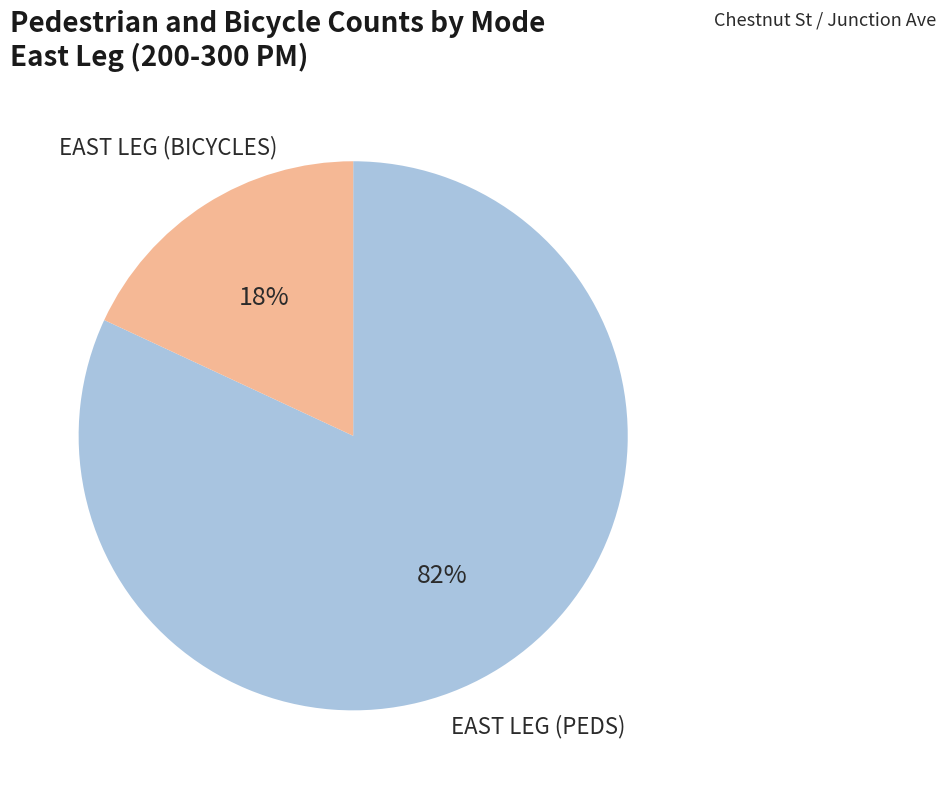

What is the majority slice?

EAST LEG (PEDS)